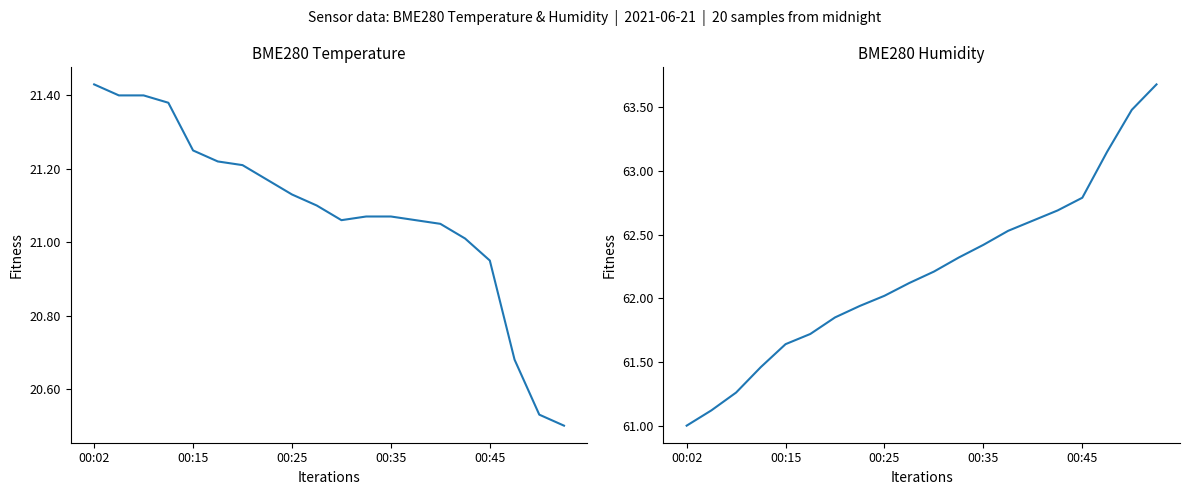

Read the BME280_humidity value at 5.

61.7